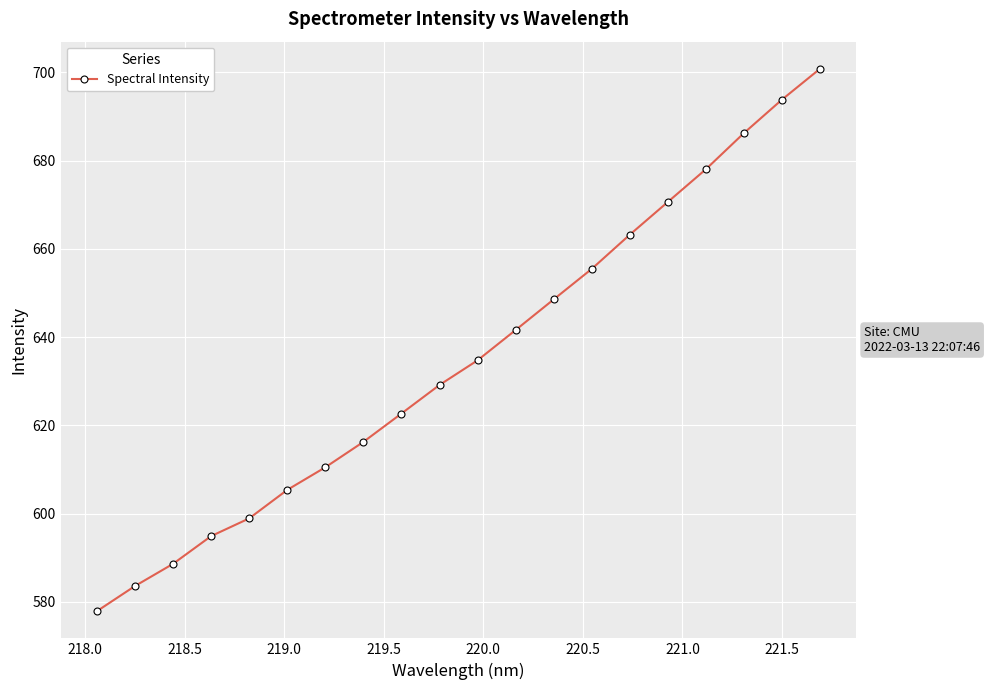

How many lines are shown in the chart?

1